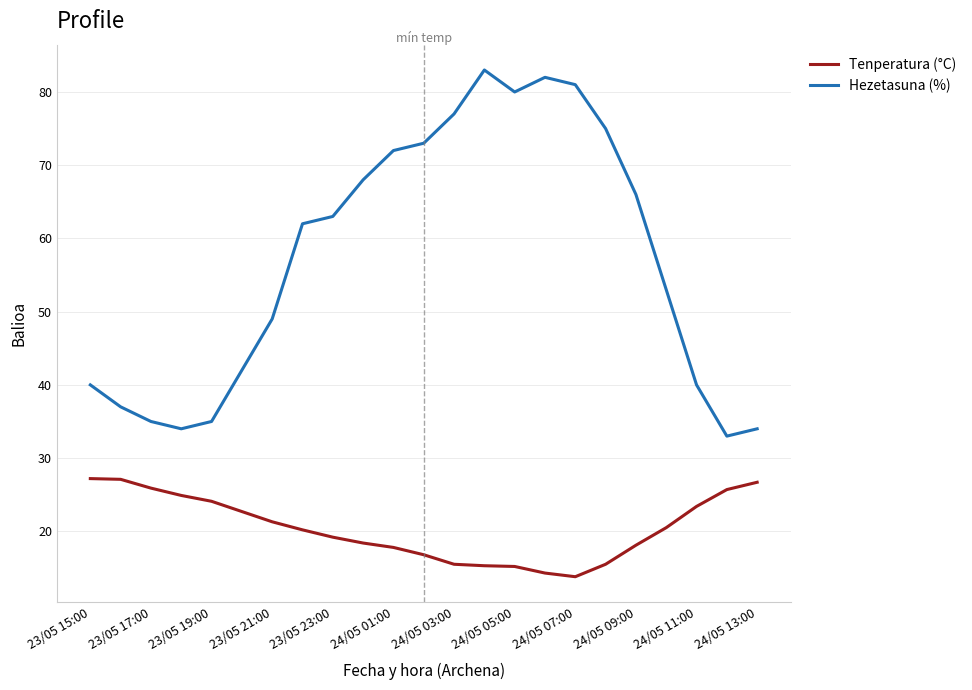

How many lines are shown in the chart?

2